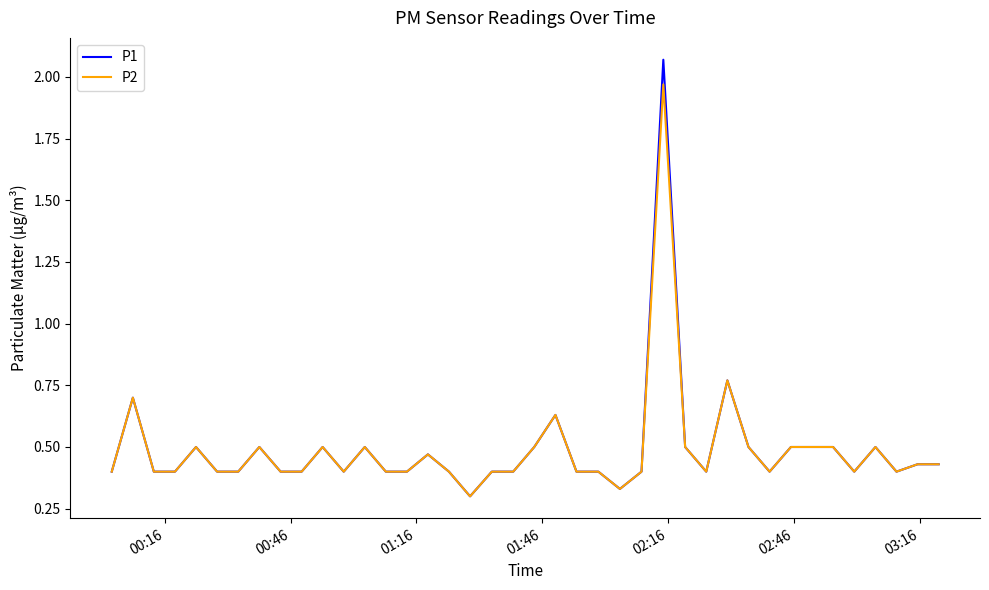

Rank the series by their maximum value, from highest to lowest.

P1, P2